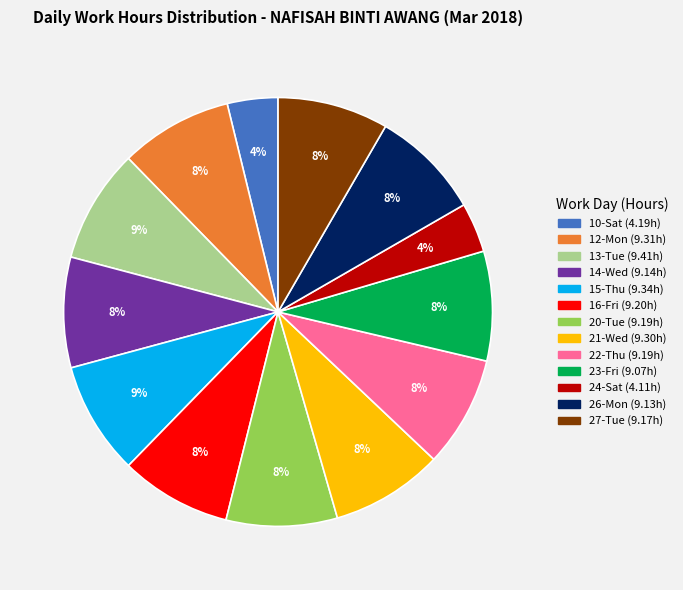

To the nearest percent, what portion does 15-Thu represent?

9%